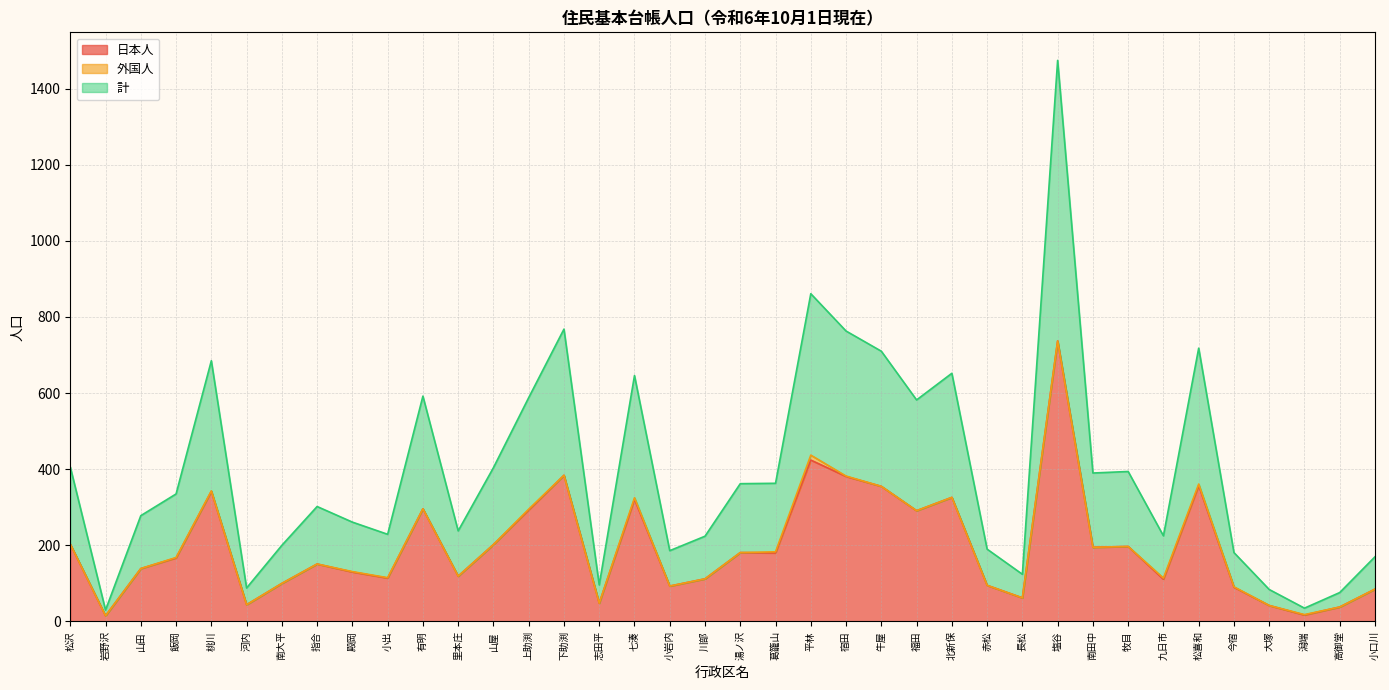

Does the chart have visible grid lines?

Yes